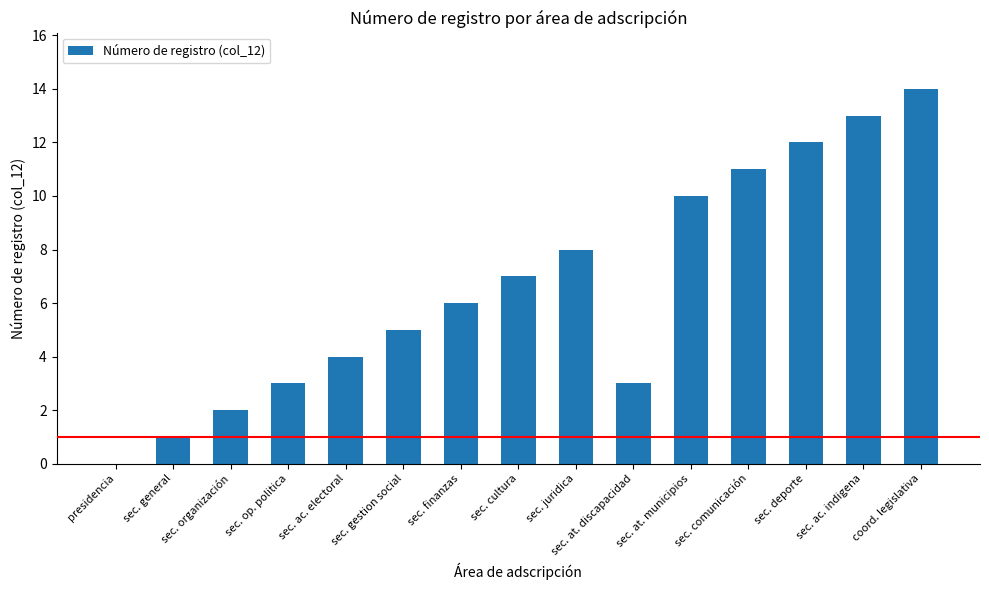

Reading right to left, transcribe all the data shown in this chart.

coord. legislativa=14	sec. ac. indigena=13	sec. deporte=12	sec. comunicación=11	sec. at. municipios=10	sec. at. discapacidad=3	sec. juridica=8	sec. cultura=7	sec. finanzas=6	sec. gestion social=5	sec. ac. electoral=4	sec. op. politica=3	sec. organización=2	sec. general=1	presidencia=0